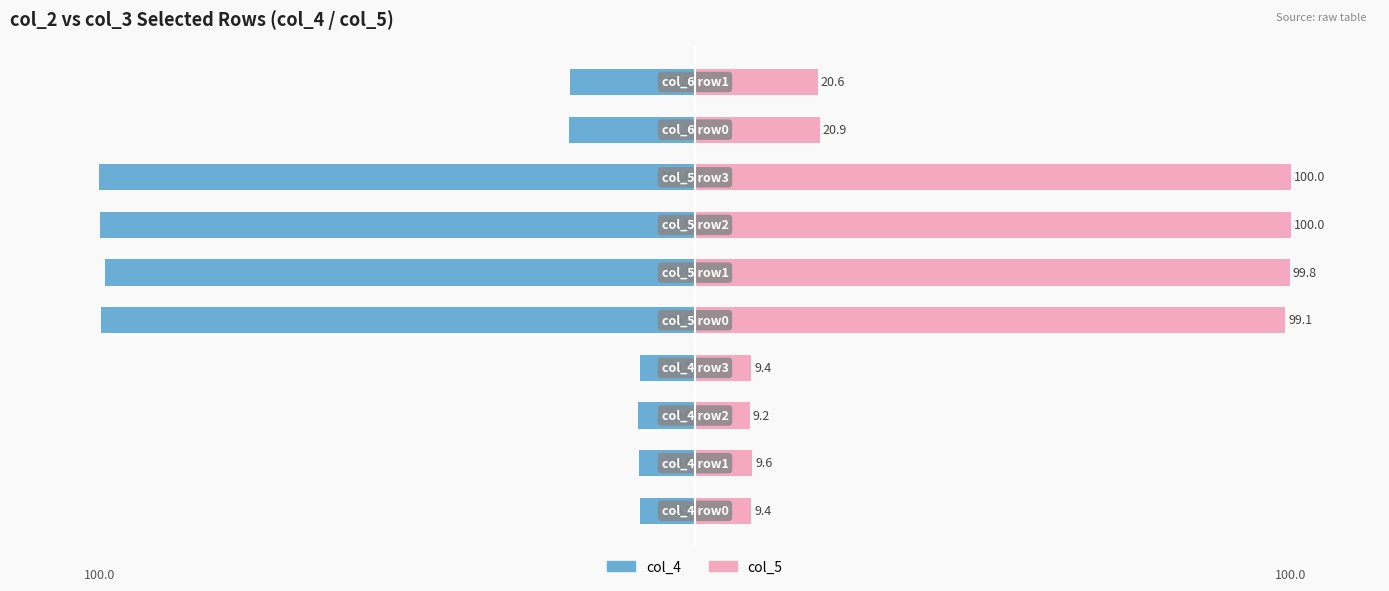

List the series in order of their peak value, highest first.

col_5, col_4